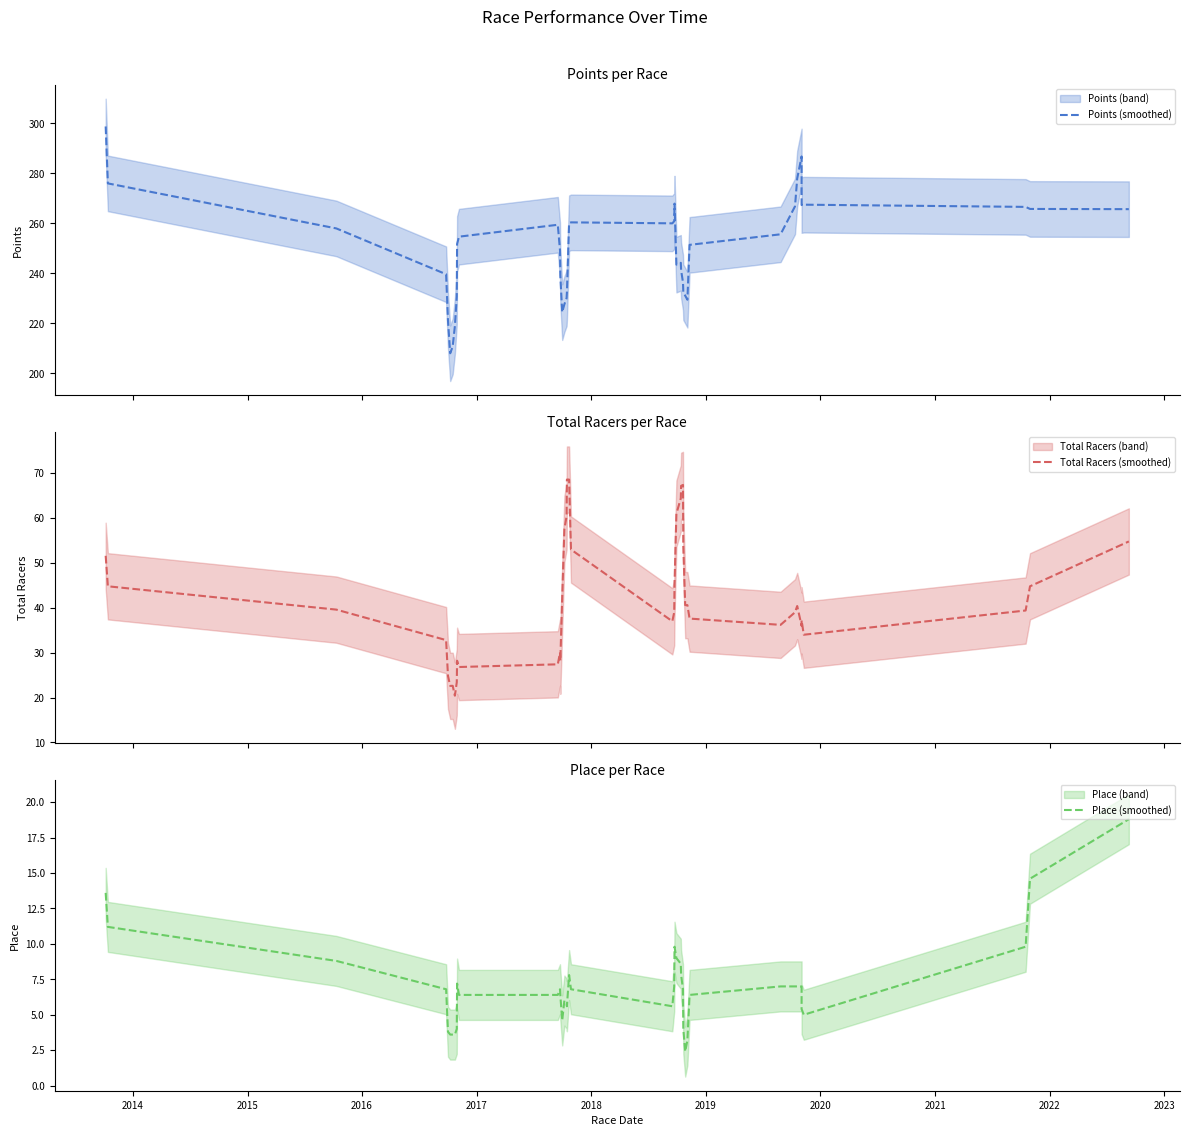

What is the minimum value for Total Racers (smoothed)?

20.4